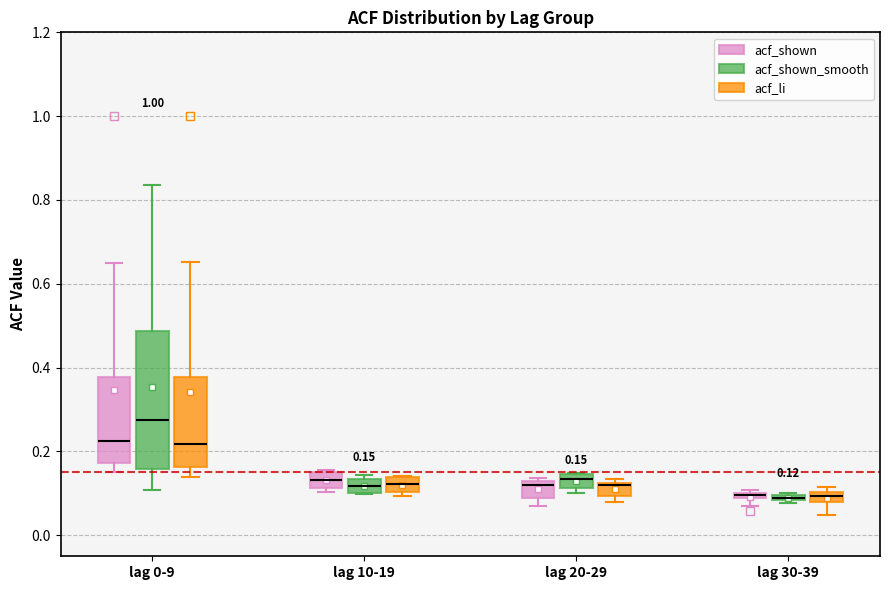

Comparing the boxes themselves (not the whiskers), which one is the tallest?

lag 0-9 (acf_shown_smooth)